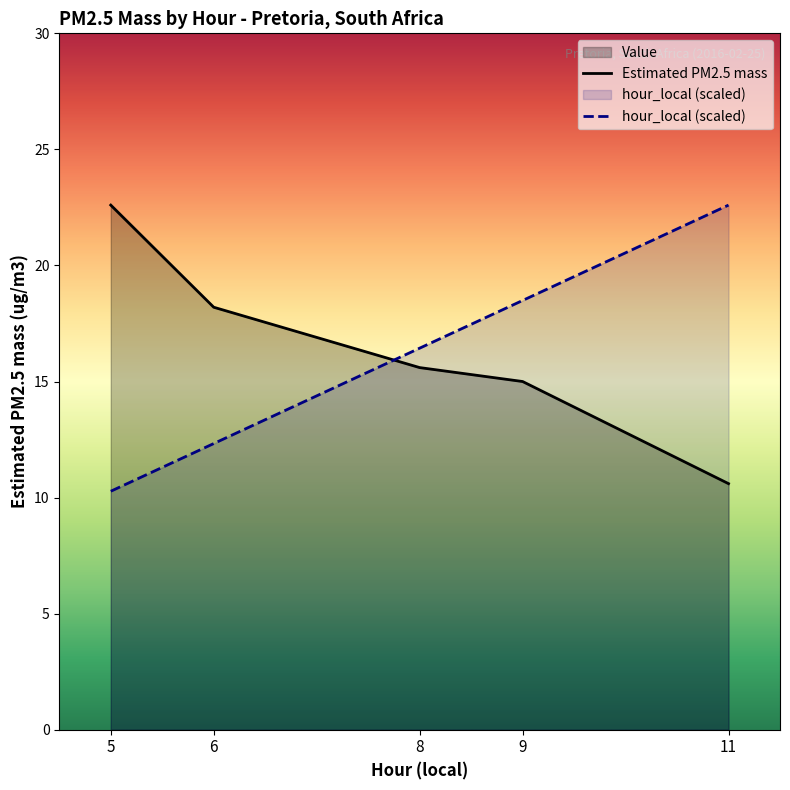

At 5, list the series in order from largest to smallest.

Estimated PM2.5 mass, hour_local (scaled)